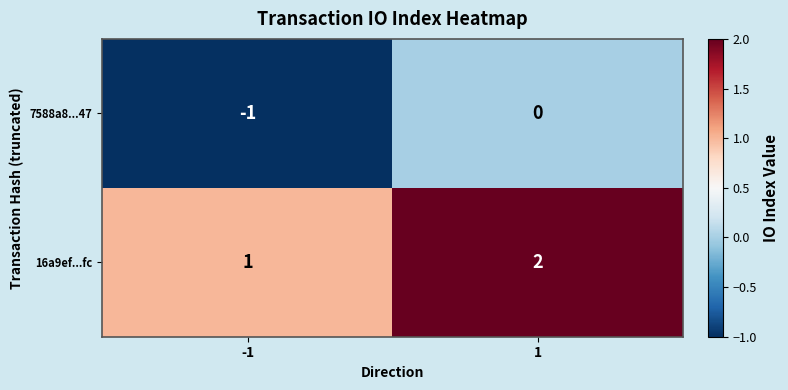

Reading right to left, transcribe all the data shown in this chart.

7588a8...47: 0	-1
16a9ef...fc: 2	1